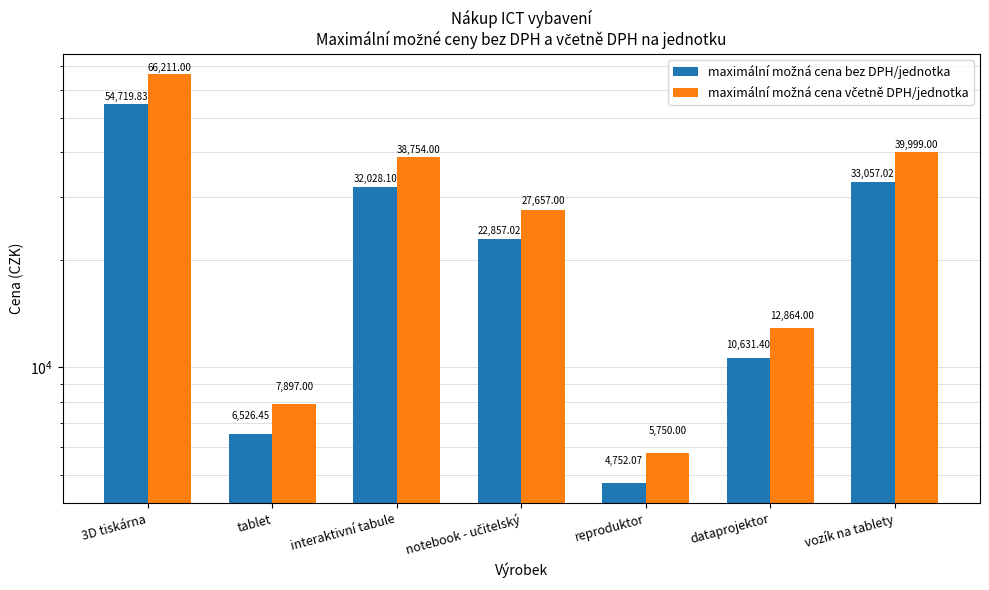

At which label does maximální možná cena včetně DPH/jednotka first exceed 27657?

3D tiskárna